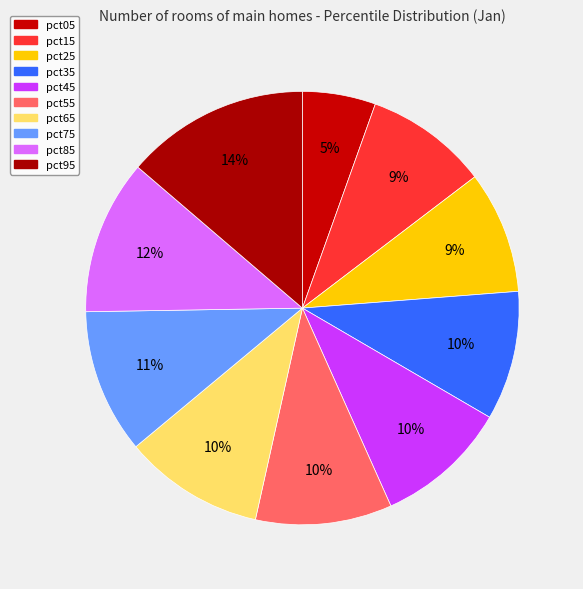

What percentage is the pct75 slice, to the nearest percent?

11%